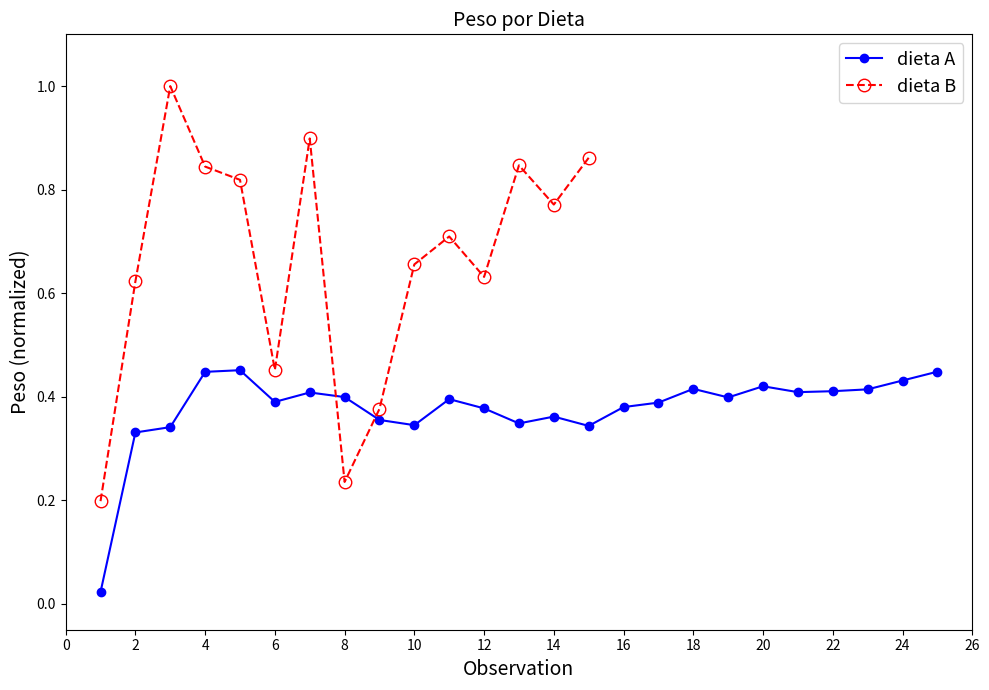

At which category does dieta B reach its first local valley?

6